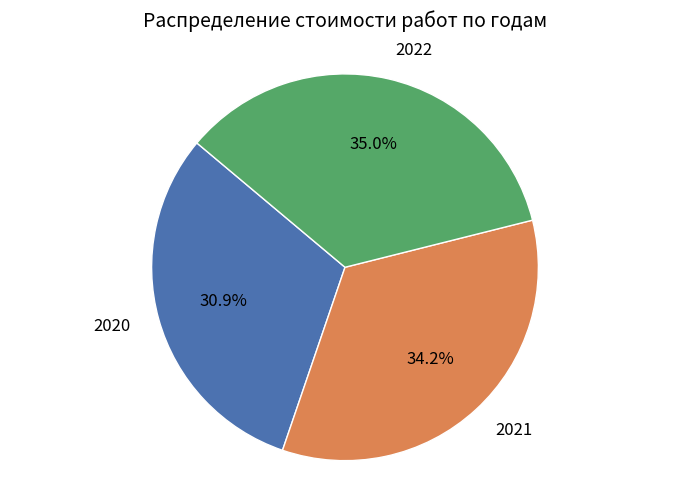

How many segments does this pie chart have?

3